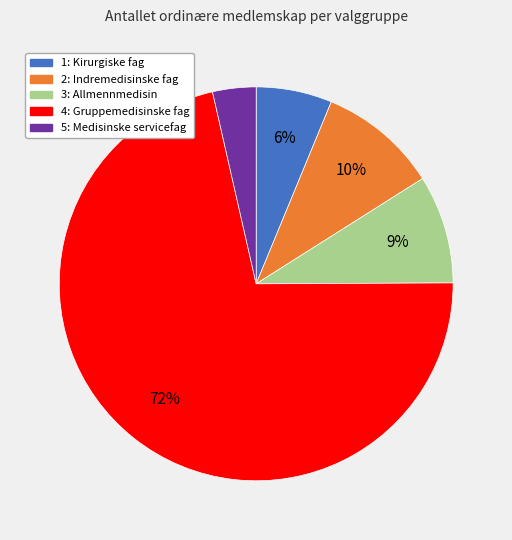

To the nearest percent, what is the difference between the 1: Kirurgiske fag and 2: Indremedisinske fag slice percentages?

4%